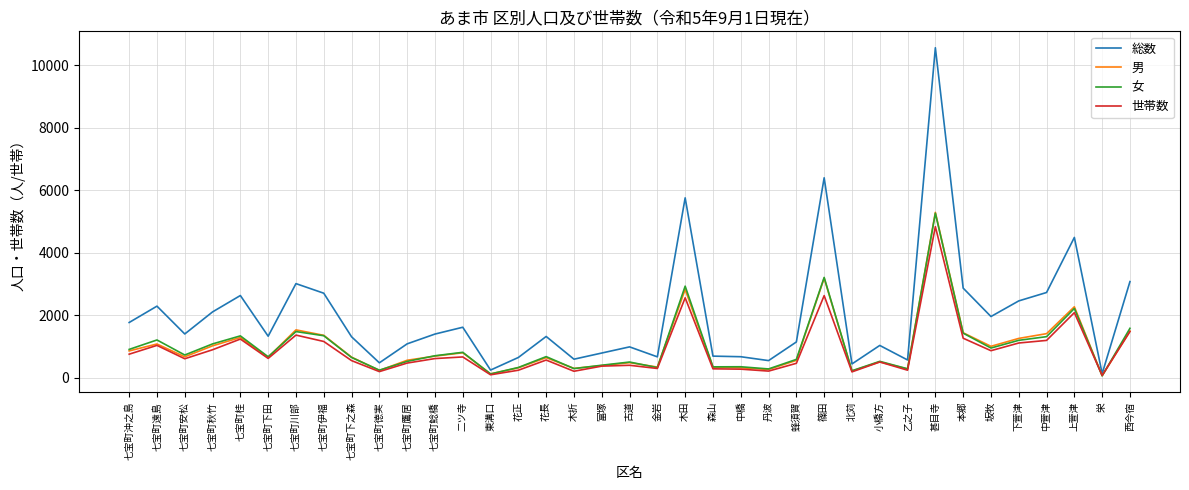

Which series has the largest total across all categories?

総数